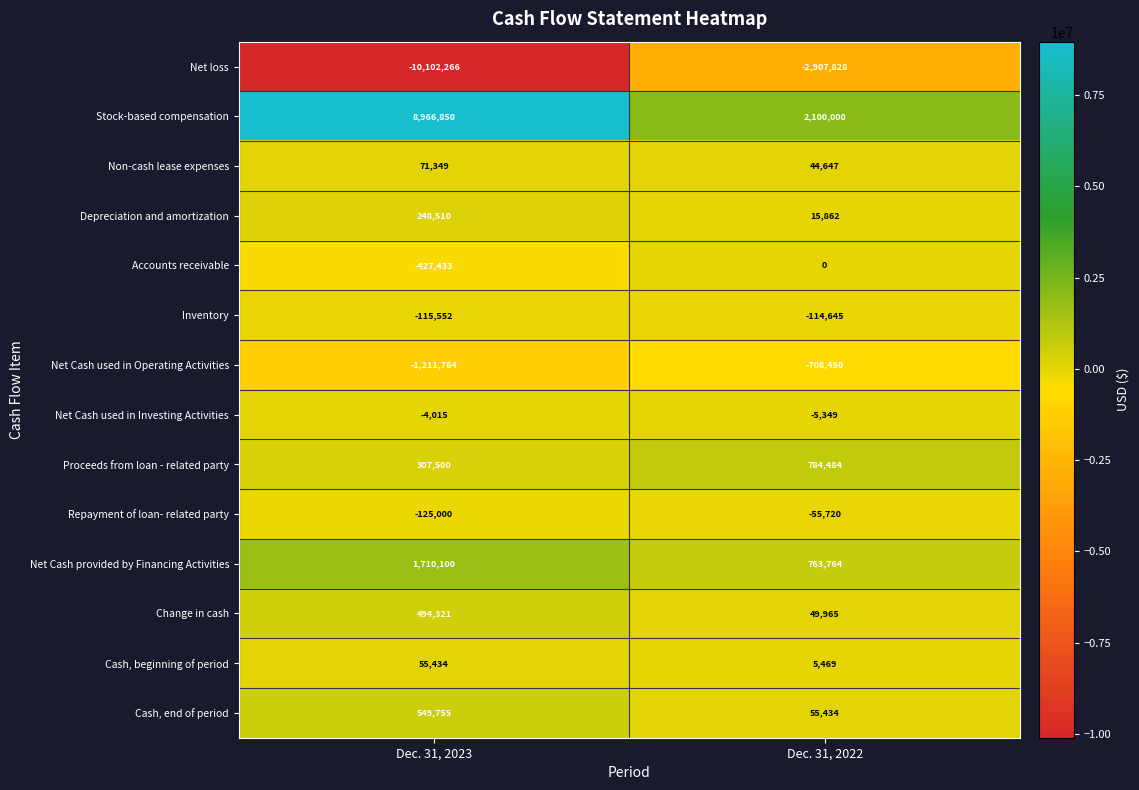

Reading left to right, extract all data points from this chart.

Net loss: -10102266	-2907828
Stock-based compensation: 8966850	2100000
Non-cash lease expenses: 71349	44647
Depreciation and amortization: 248510	15862
Accounts receivable: -427433	0
Inventory: -115552	-114645
Net Cash used in Operating Activities: -1211764	-708450
Net Cash used in Investing Activities: -4015	-5349
Proceeds from loan - related party: 307500	784484
Repayment of loan- related party: -125000	-55720
Net Cash provided by Financing Activities: 1710100	763764
Change in cash: 494321	49965
Cash, beginning of period: 55434	5469
Cash, end of period: 549755	55434